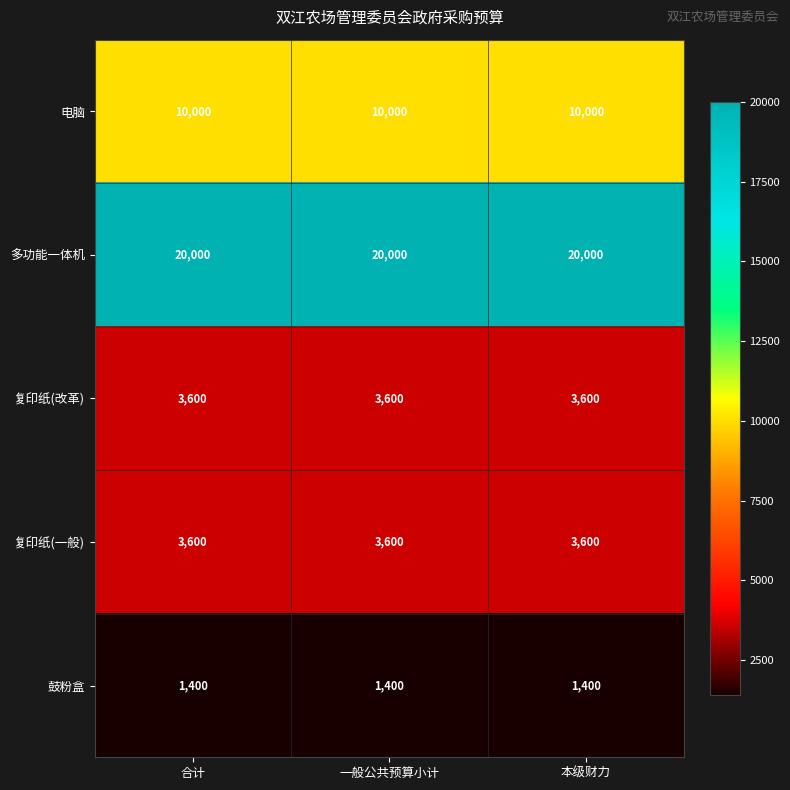

At how many categories does at least one series exceed 2658?

3